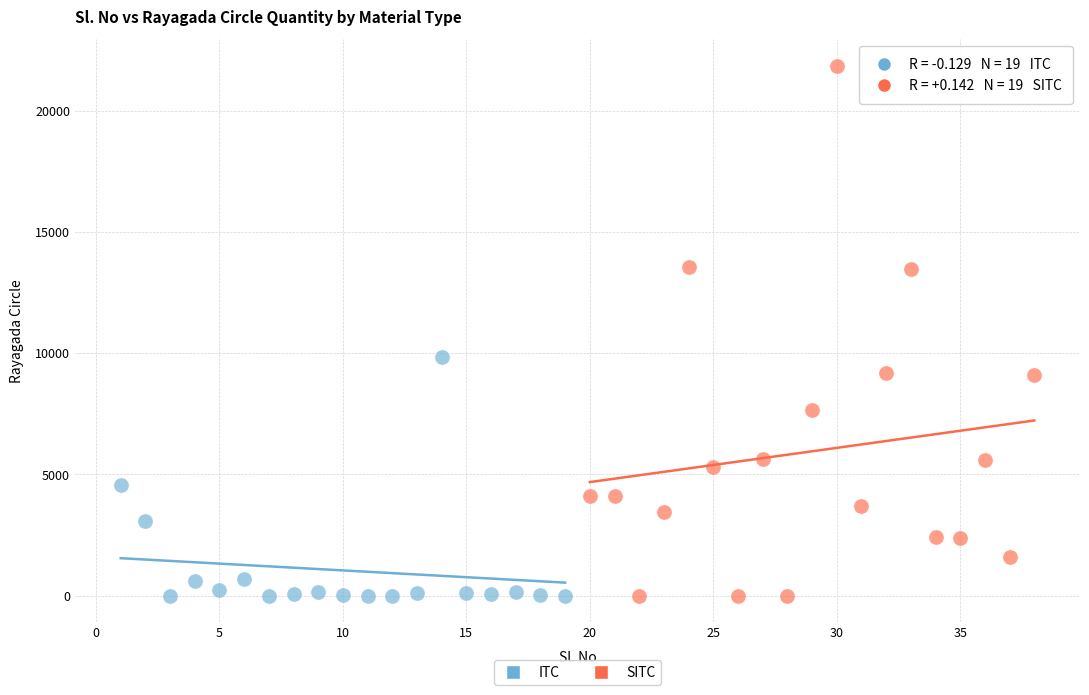

Which series has the largest Y range (max minus min)?

SITC